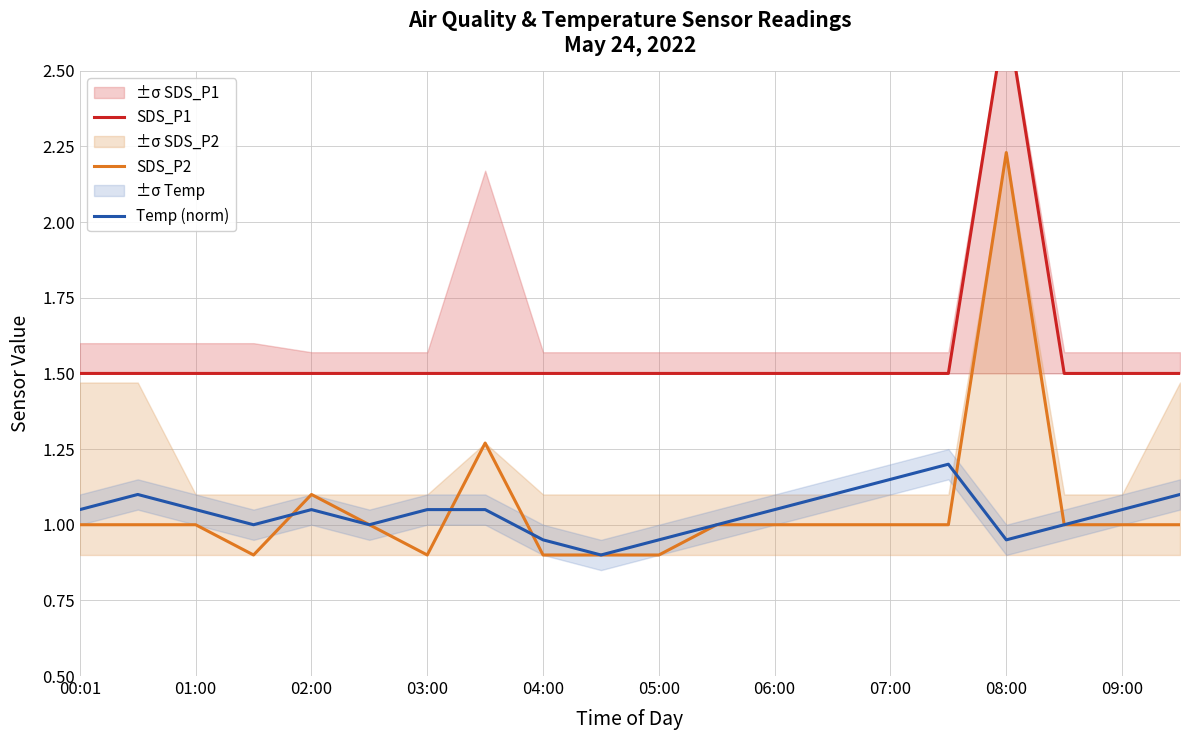

At how many categories does at least one series exceed 2?

1